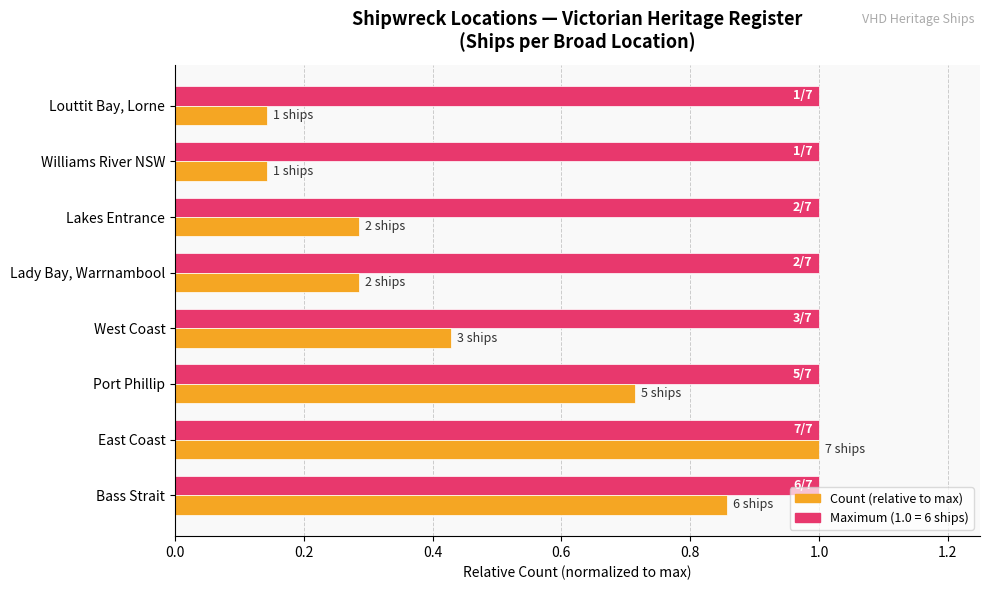

What is the difference between the highest and lowest values at West Coast?

0.6